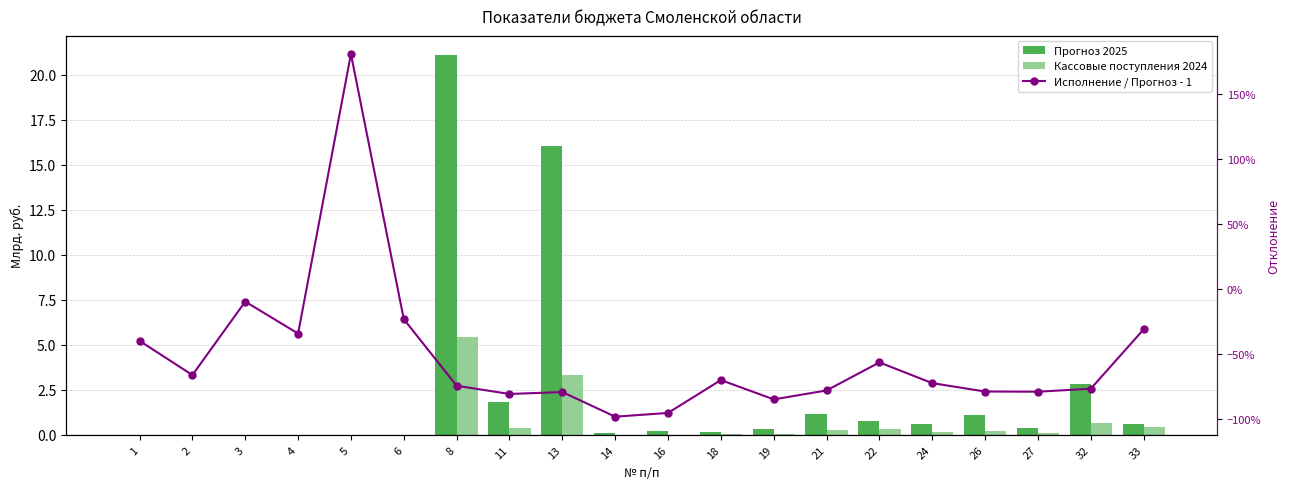

At which label does Кассовые поступления 2024 reach its minimum?

5